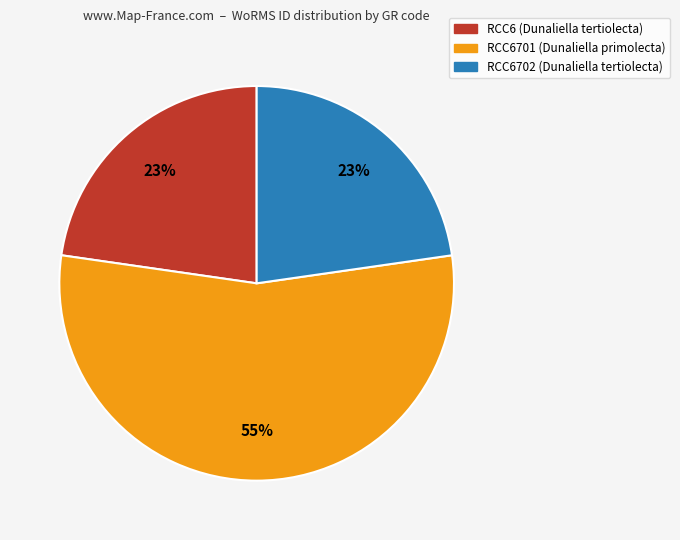

Combined, do RCC6701 (Dunaliella primolecta) and RCC6702 (Dunaliella tertiolecta) account for over 50%?

Yes